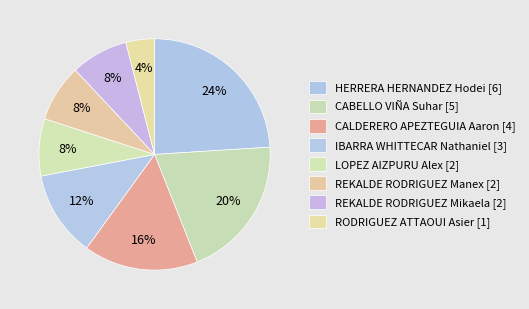

How many slices are in this pie chart?

8